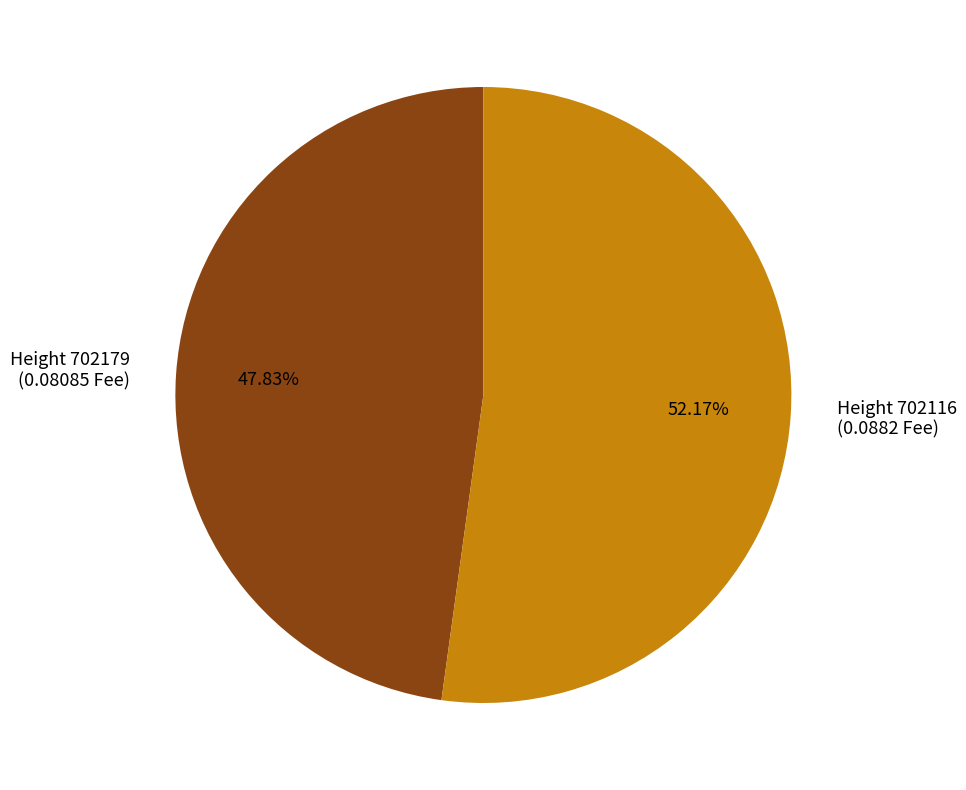

Which has a higher value, Height 702179 (0.08085 Fee) or Height 702116 (0.0882 Fee)?

Height 702116 (0.0882 Fee)